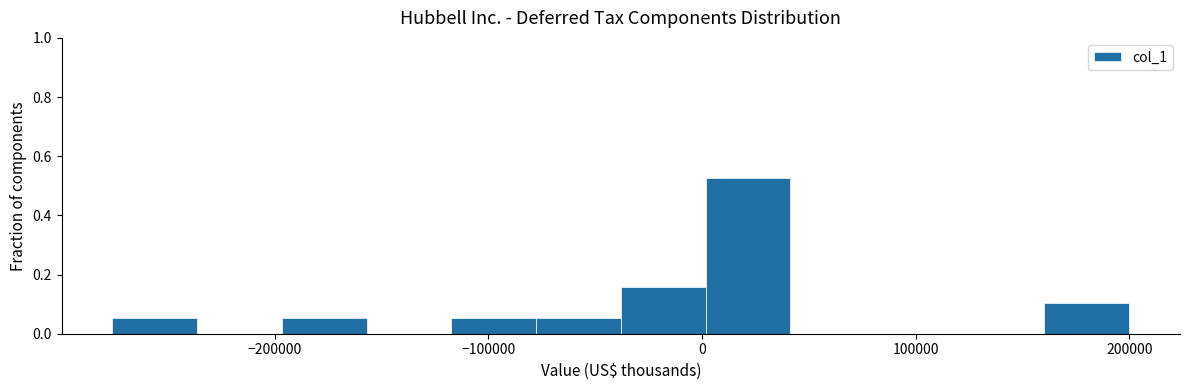

Read against the x-axis, roughly where is the centre of the tallest bar?

20000